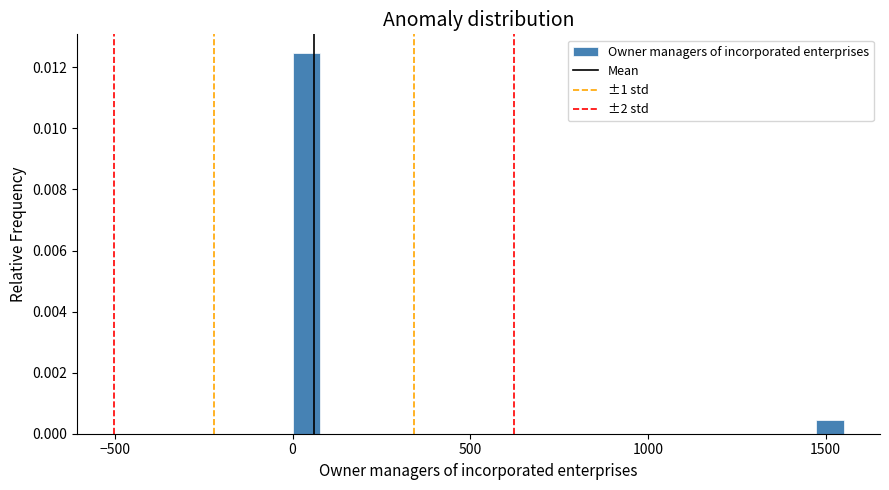

Around what value on the x-axis is the tallest bar? Give the approximate position of its centre, as read against the axis.

50